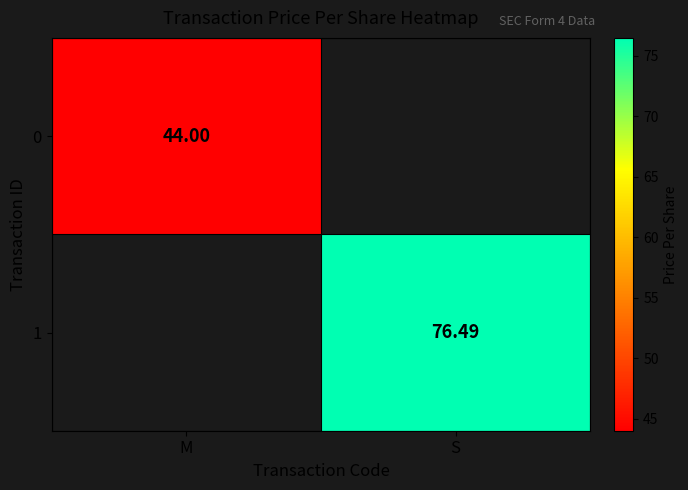

Which category has the highest value across all series?

S